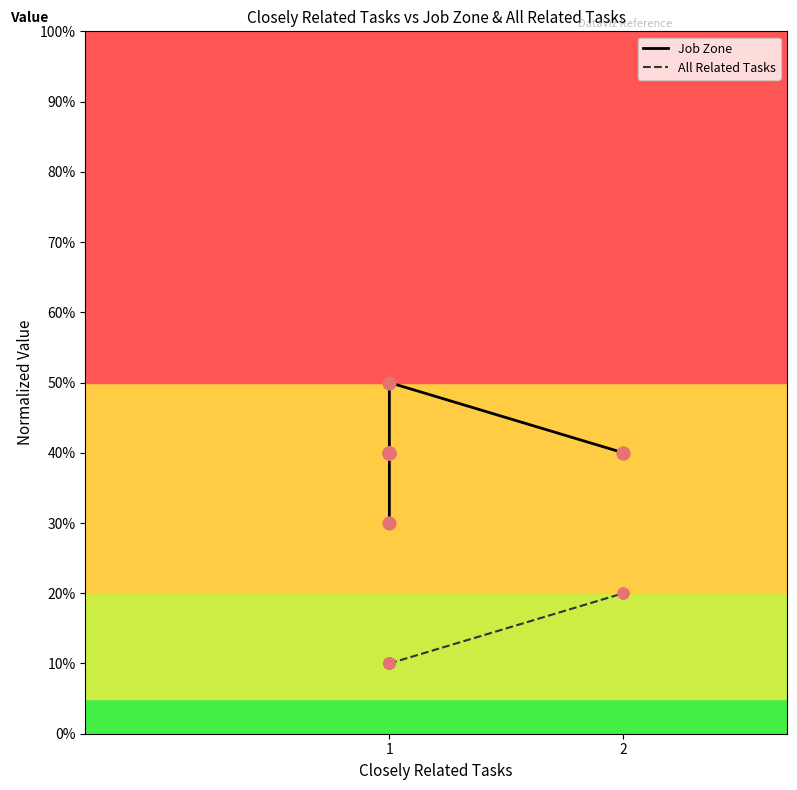

Which series reaches the maximum Y coordinate?

Job Zone